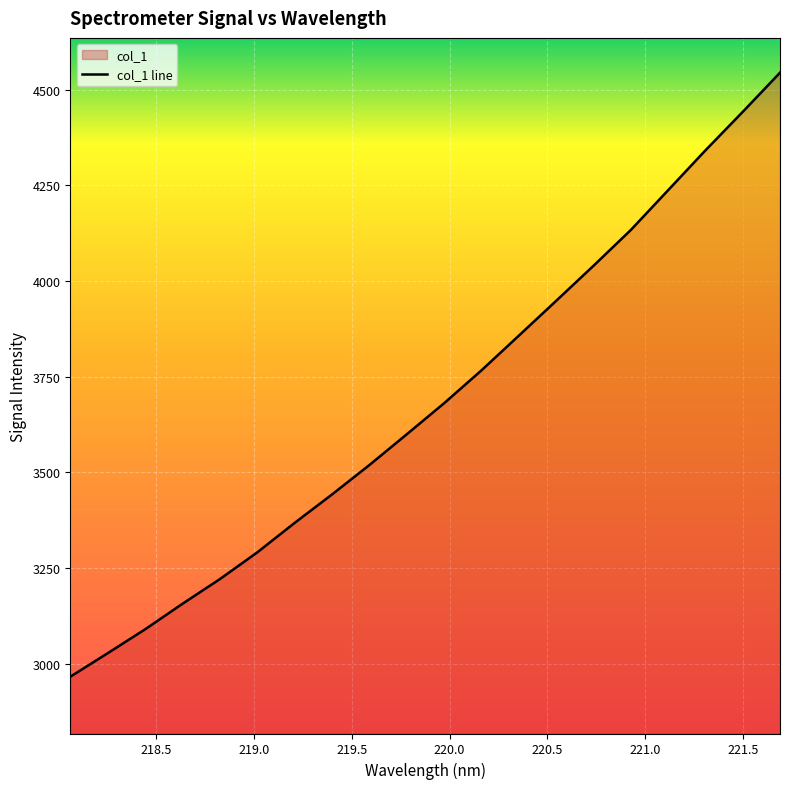

What is the difference between the second highest and minimum values?

1475.8